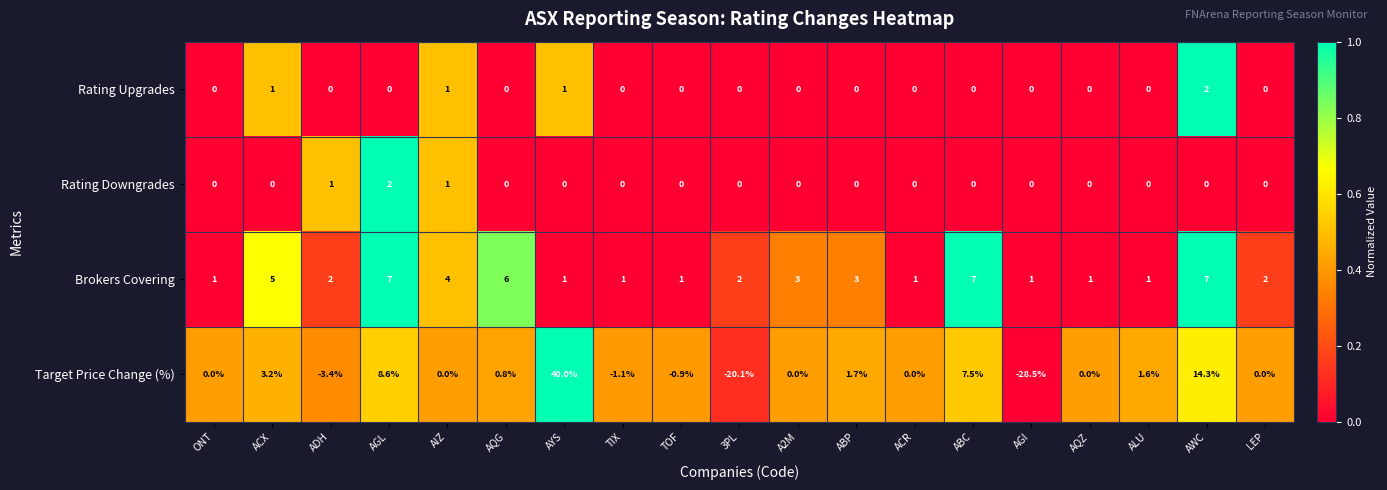

How many Rating Downgrades values are between 0 and 1?

18